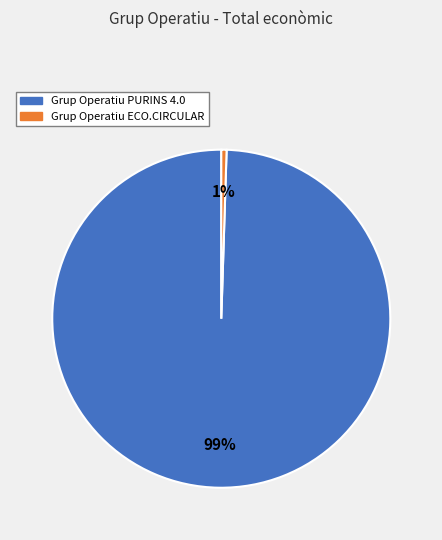

The Grup Operatiu PURINS 4.0 slice represents 99% of the pie. True or false?

True